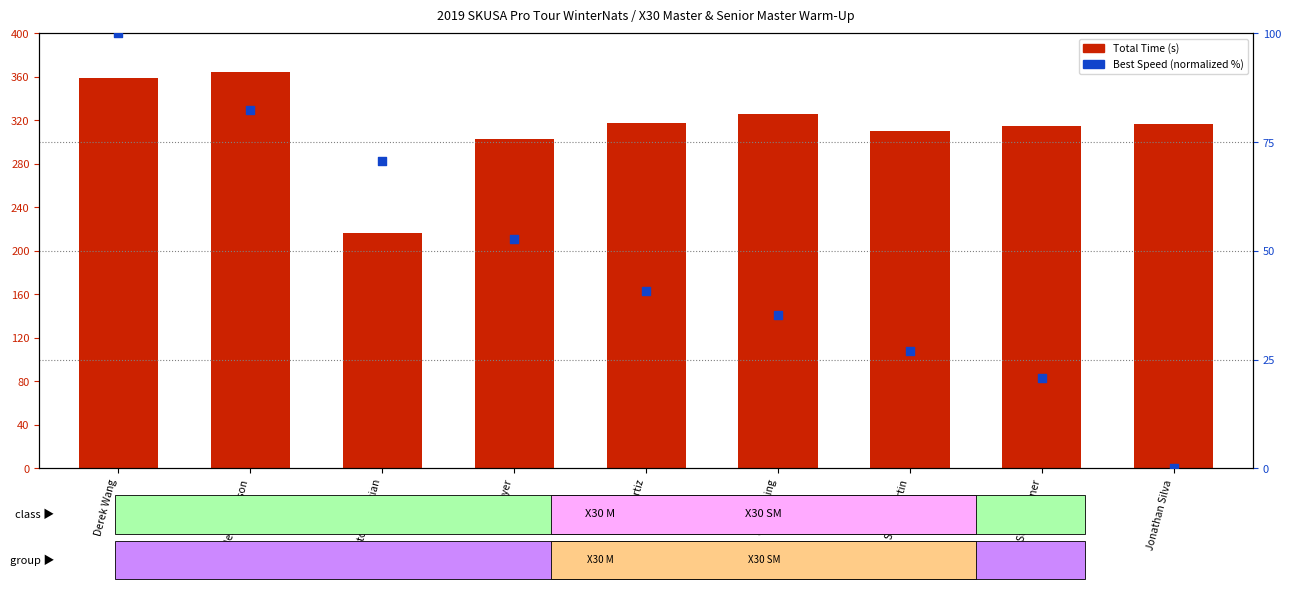

At which category is the sum across all series the highest?

Derek Wang